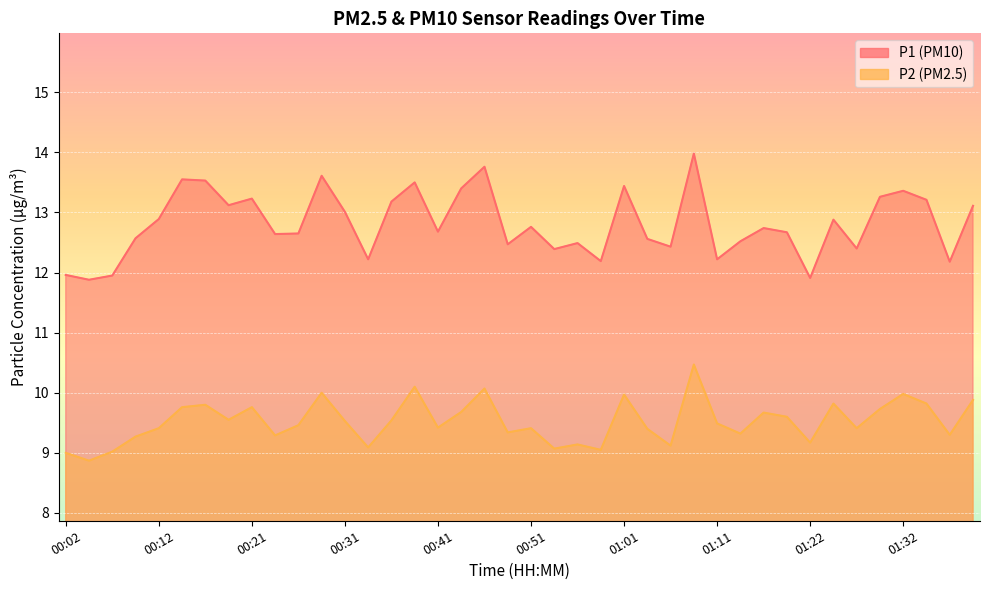

What is the label of the 8th point from the left?

00:19